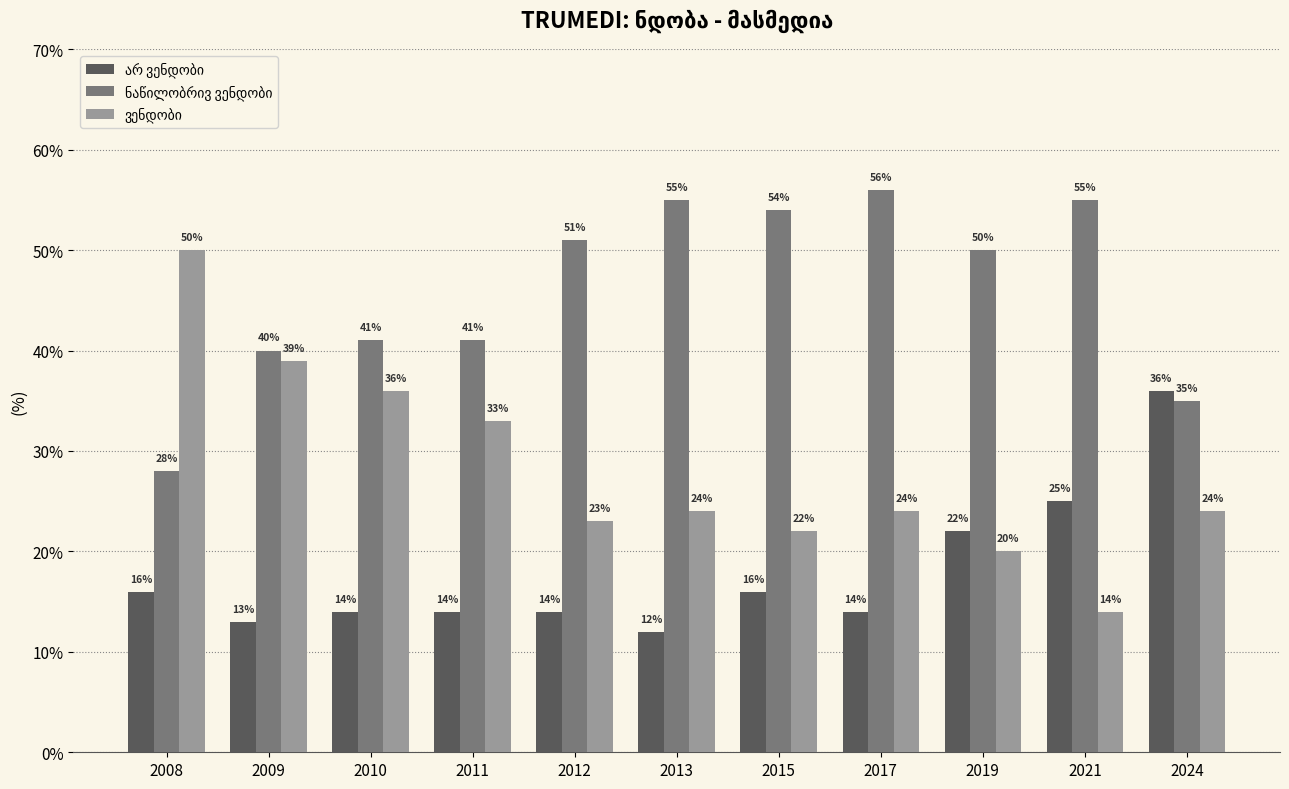

What is the difference between the highest and lowest values at 2019?

30